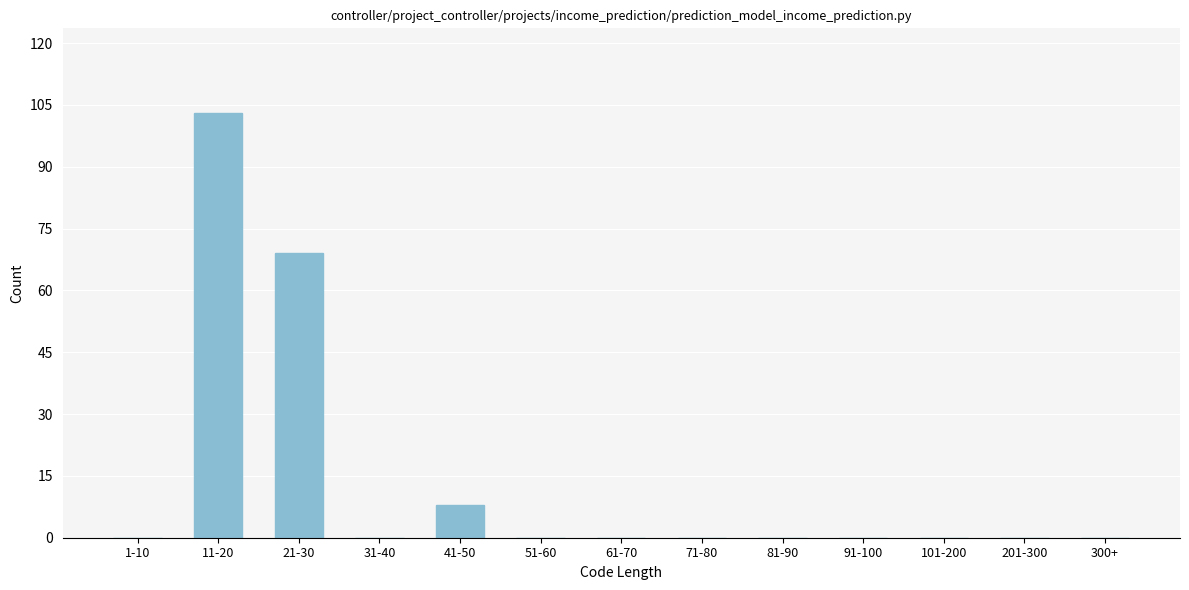

Reading left to right, list all the values displayed in this chart.

1-10=0	11-20=103	21-30=69	31-40=0	41-50=8	51-60=0	61-70=0	71-80=0	81-90=0	91-100=0	101-200=0	201-300=0	300+=0